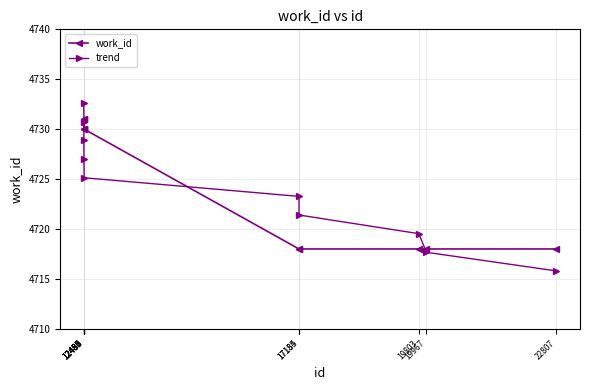

What is the sum of all trend values?

47242.0